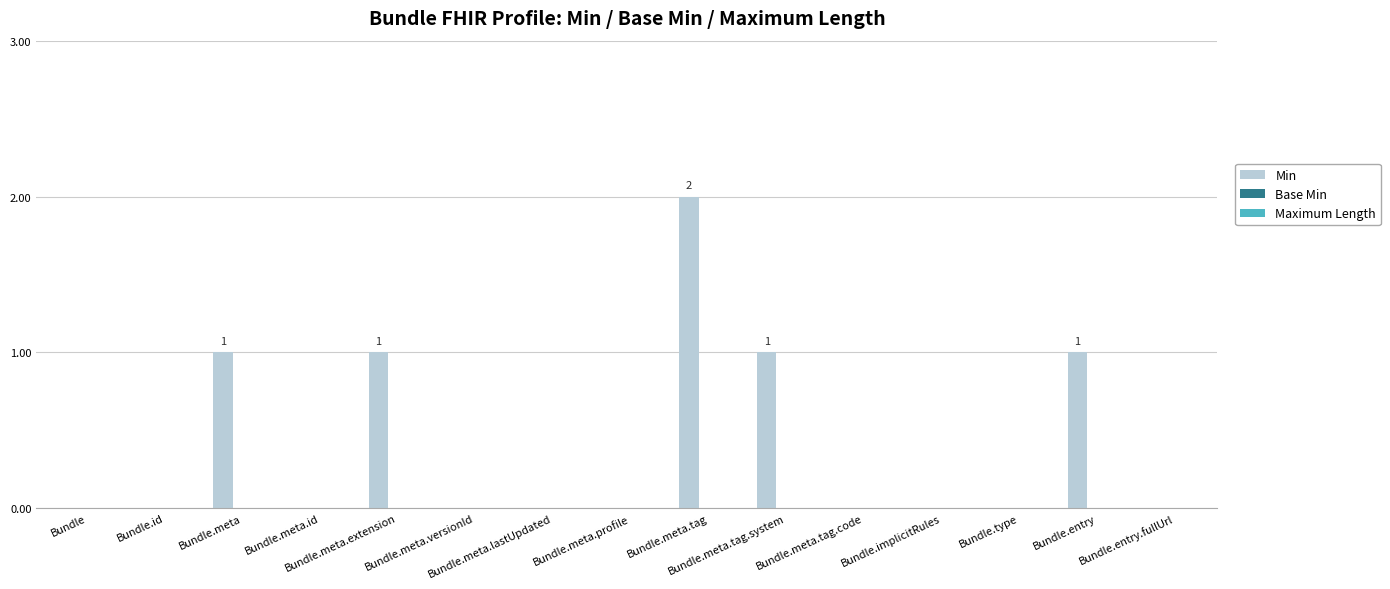

What is the sum of all values?

6